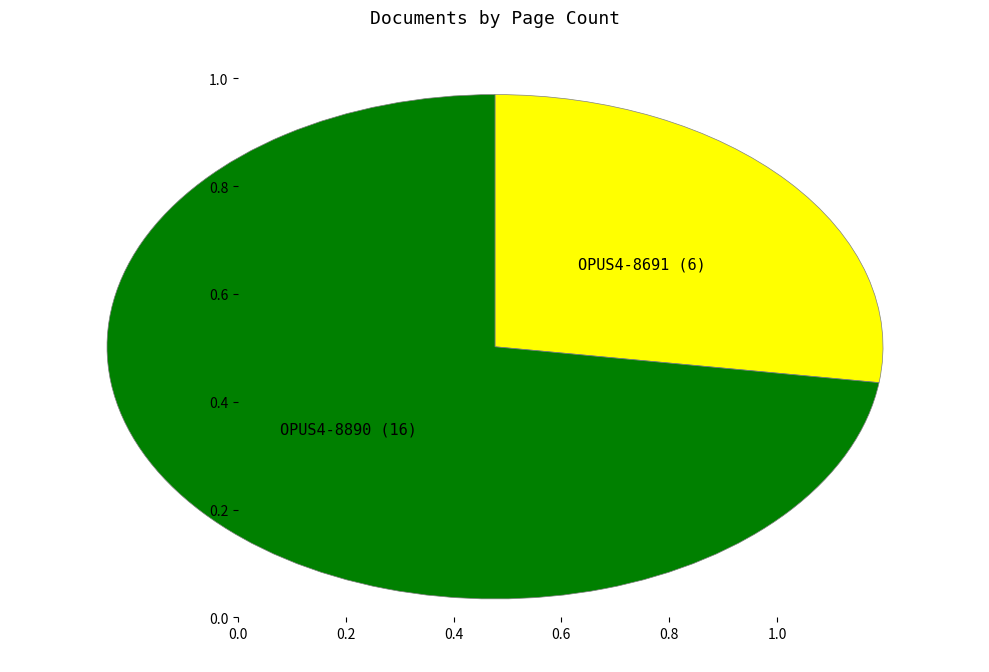

What is the ratio of the value at OPUS4-8890 to the value at OPUS4-8691?

2.7